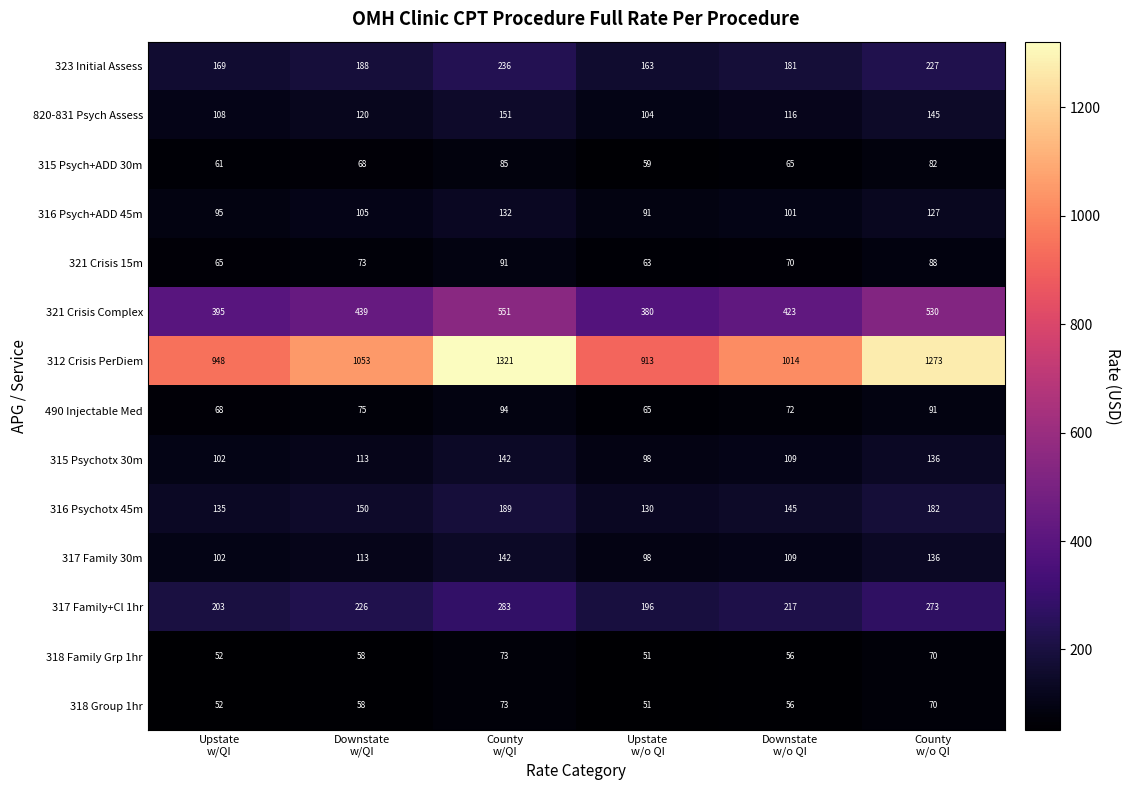

At how many categories does at least one series exceed 1006?

4